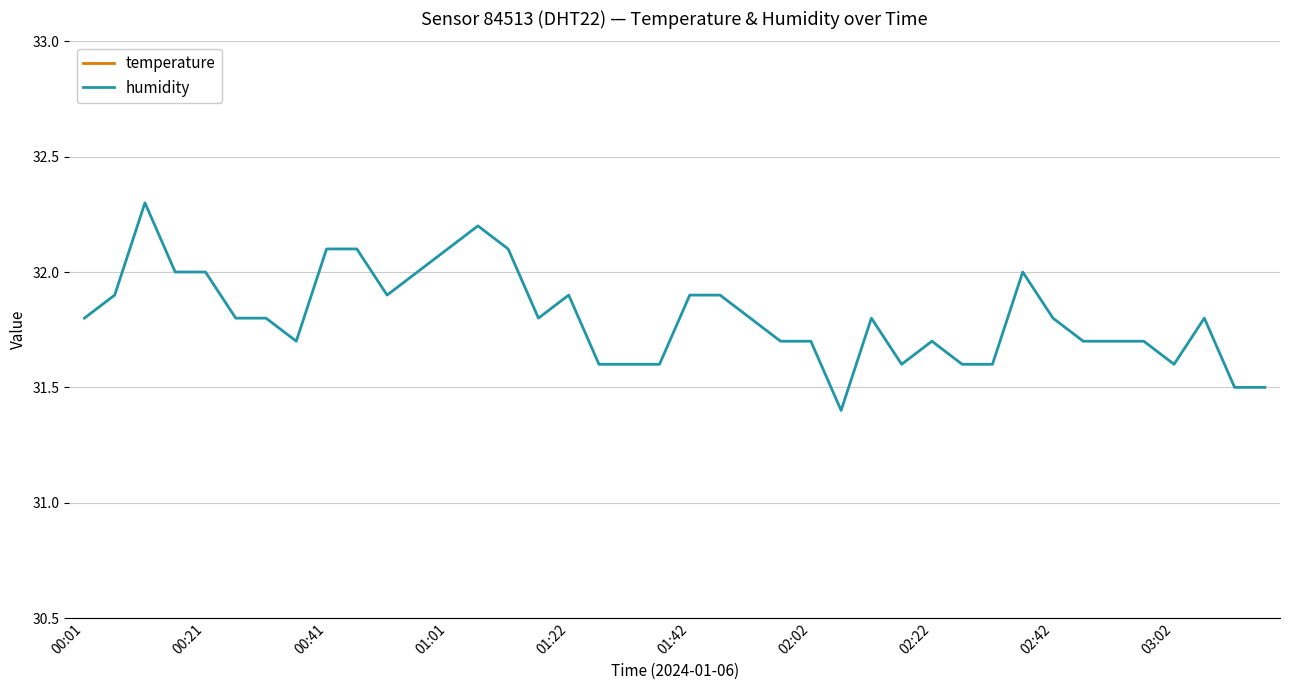

Rank the series by their average value, from highest to lowest.

humidity, temperature